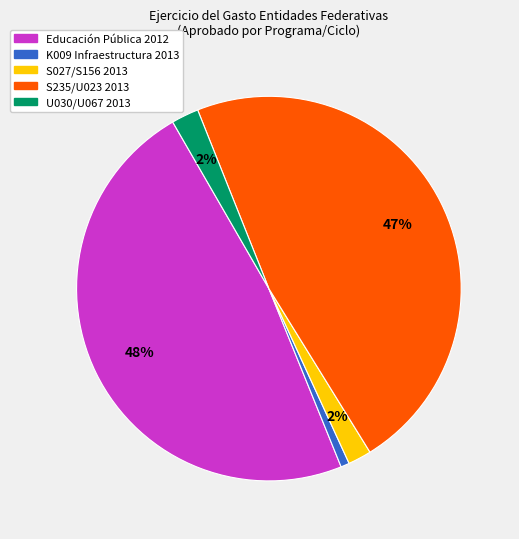

Is there any slice that represents more than half of the pie?

No